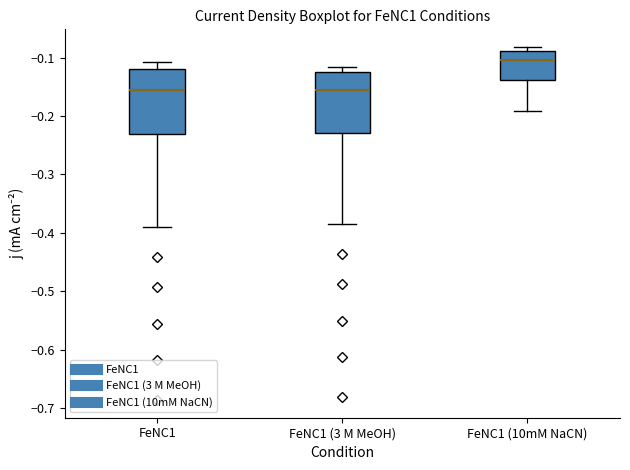

Which box's median line is the highest?

FeNC1 (10mM NaCN)